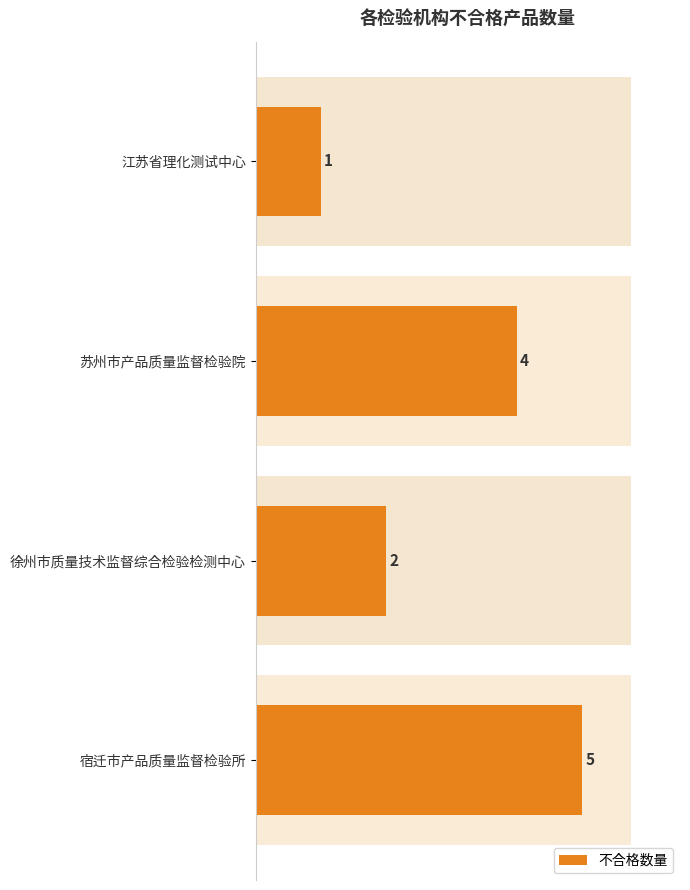

True or false: the data shows 1 at 江苏省理化测试中心.

True